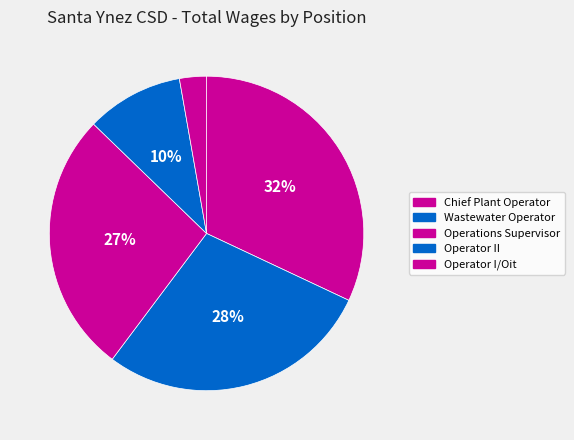

The Chief Plant Operator slice represents 32% of the pie. True or false?

True